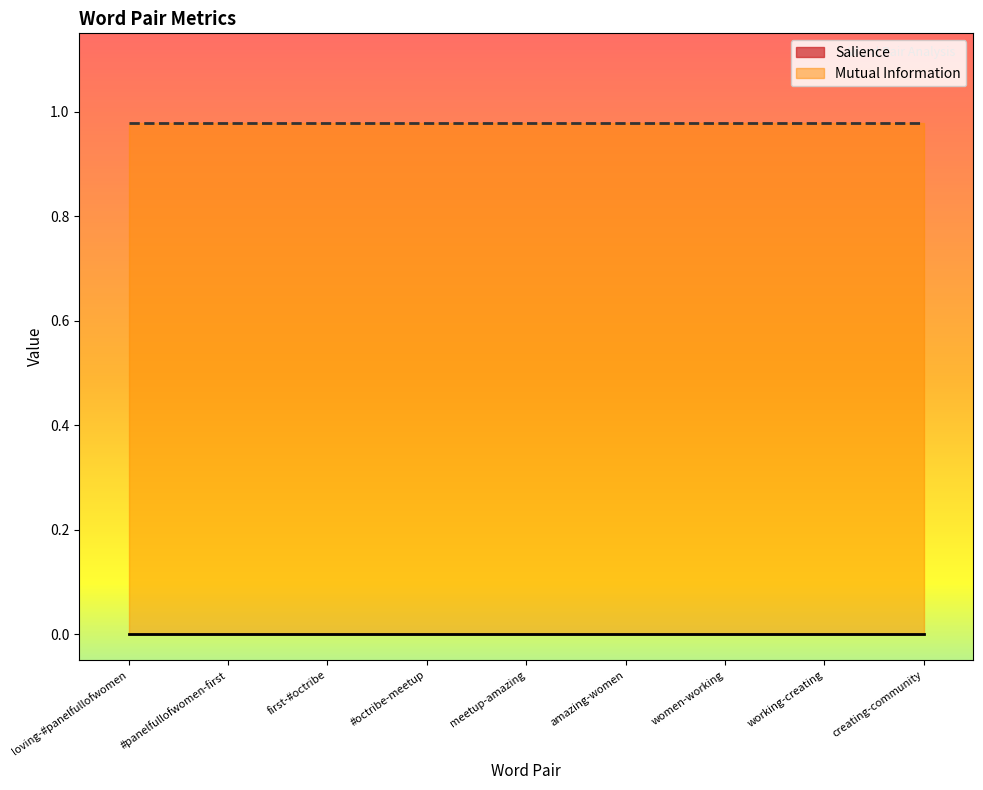

Which category has the lowest value across all series?

loving-#panelfullofwomen